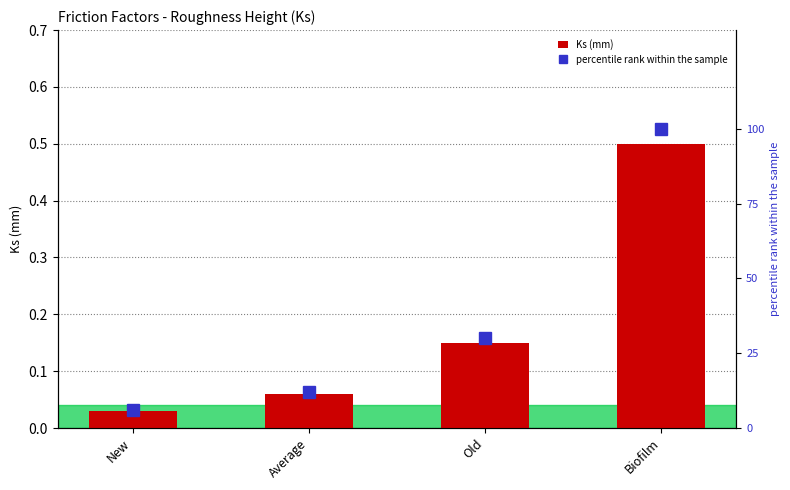

What is the sum of all Ks (mm) values?

0.7